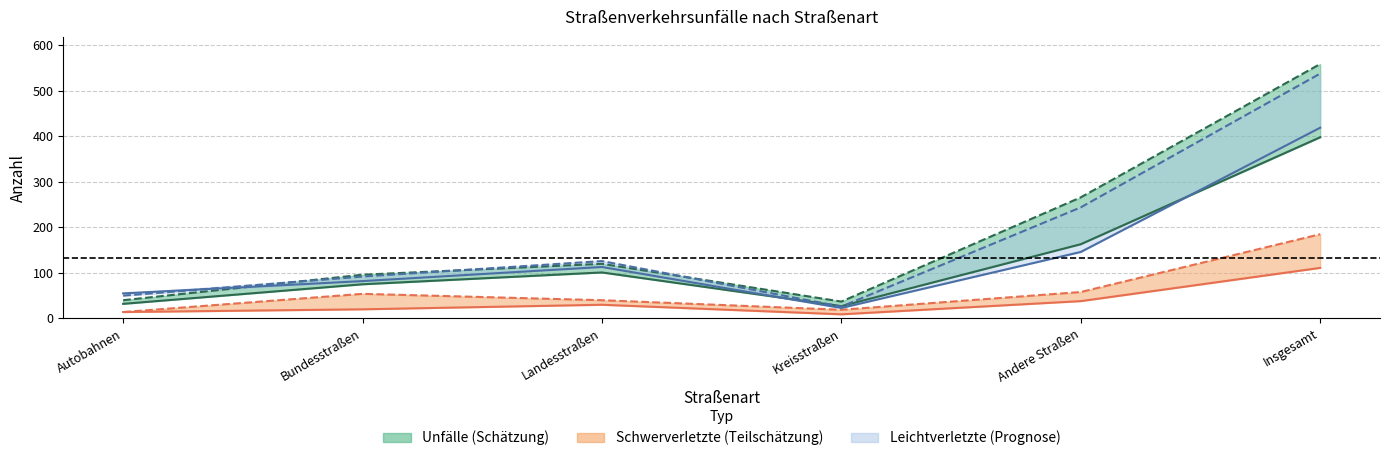

What is the greatest value displayed?

559